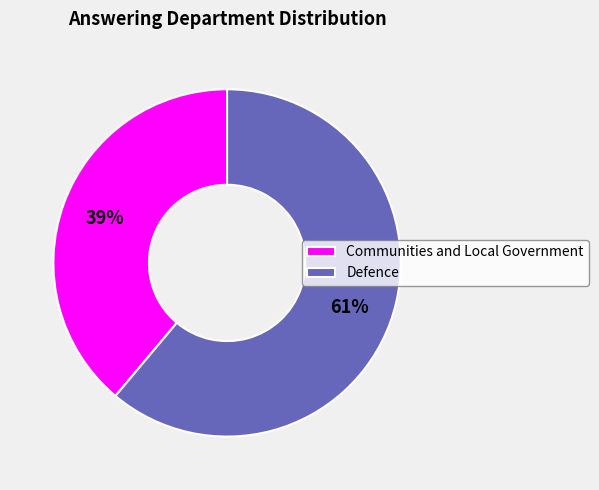

What is the ratio of the value at Communities and Local Government to the value at Defence?

0.6